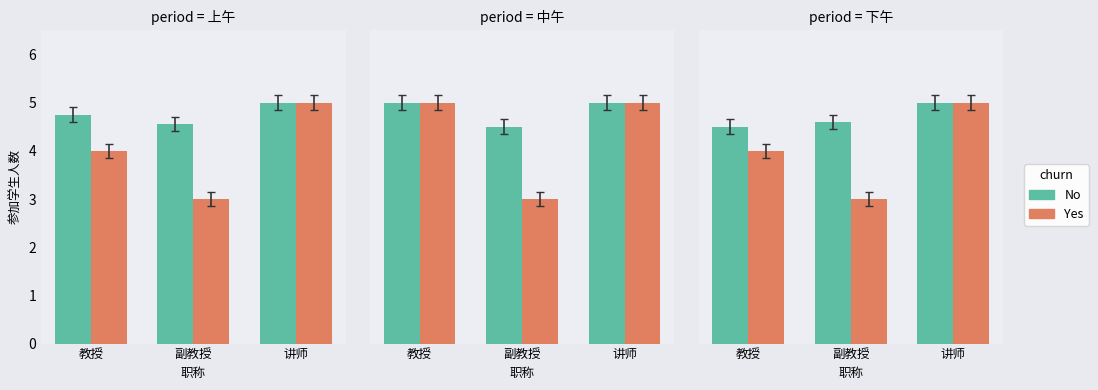

Between 讲师 and 副教授, which is larger?

讲师